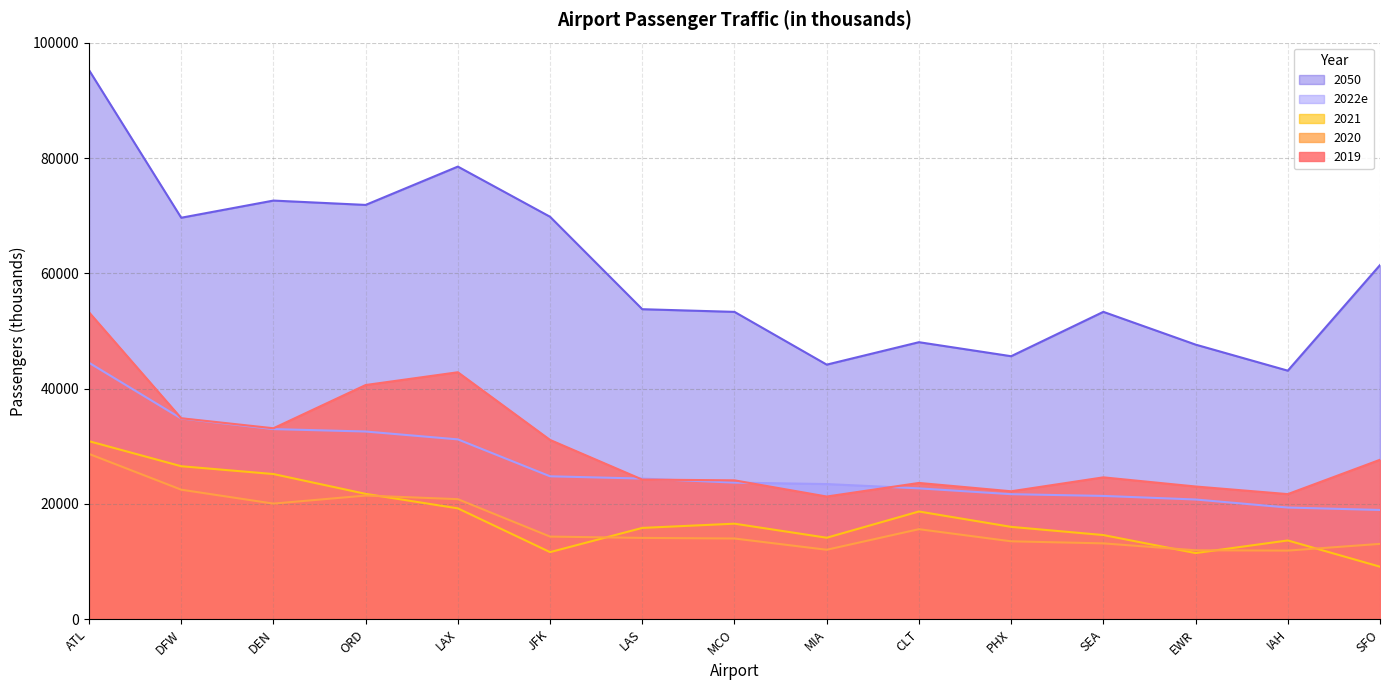

Which category has the highest value across all series?

ATL